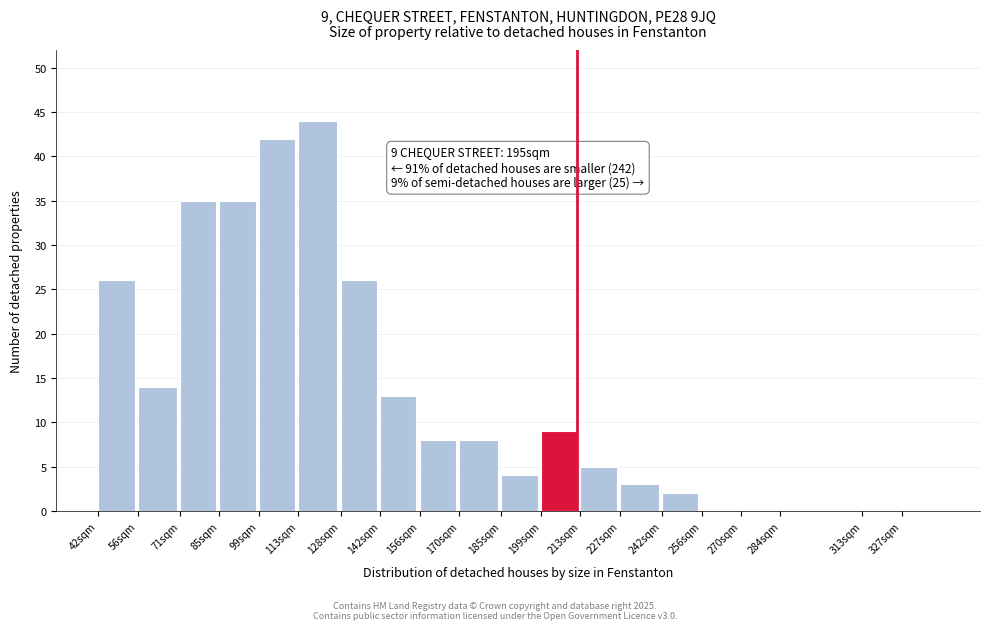

Reading left to right, extract all data points from this chart.

42sqm=26	56sqm=14	71sqm=35	85sqm=35	99sqm=42	113sqm=44	128sqm=26	142sqm=13	156sqm=8	170sqm=8	185sqm=4	199sqm=9	213sqm=5	227sqm=3	242sqm=2	256sqm=0	270sqm=0	284sqm=0	313sqm=0	327sqm=0